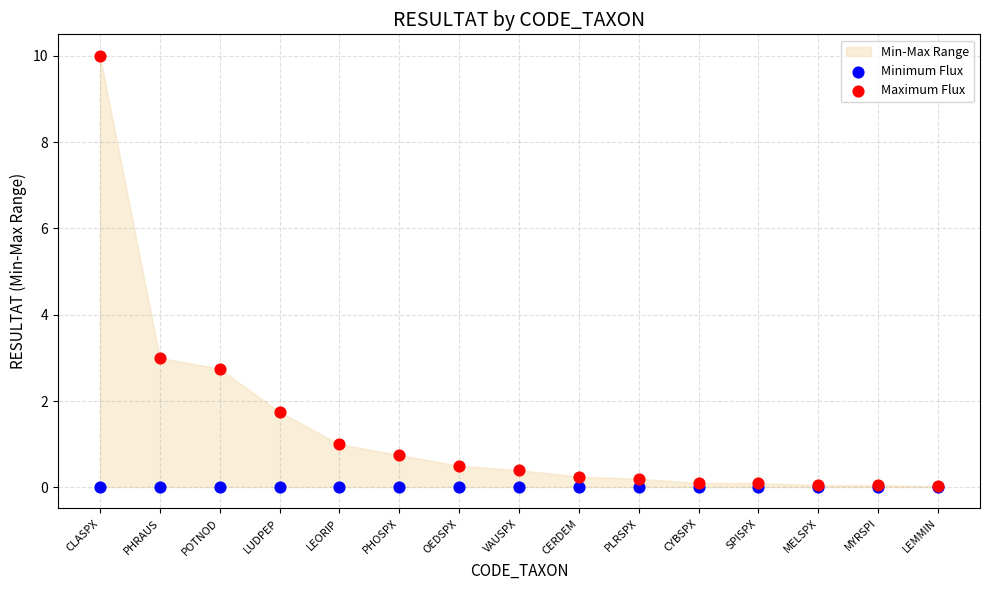

Across all series, what Y value is closest to 5?

3.0